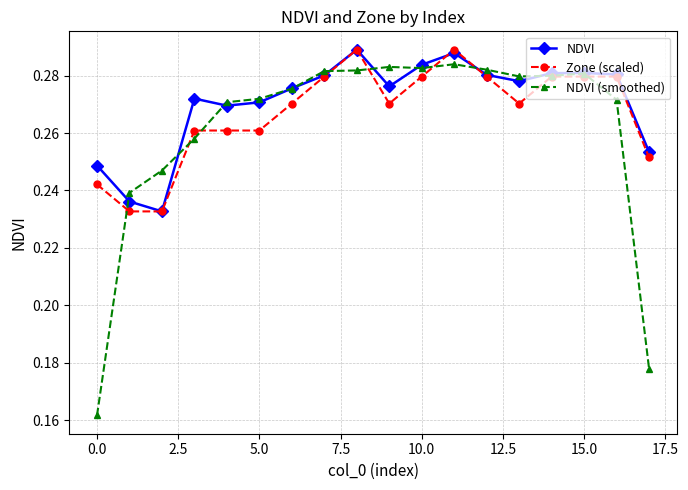

Which series ends up on top after the final intersection of NDVI and NDVI (smoothed)?

NDVI